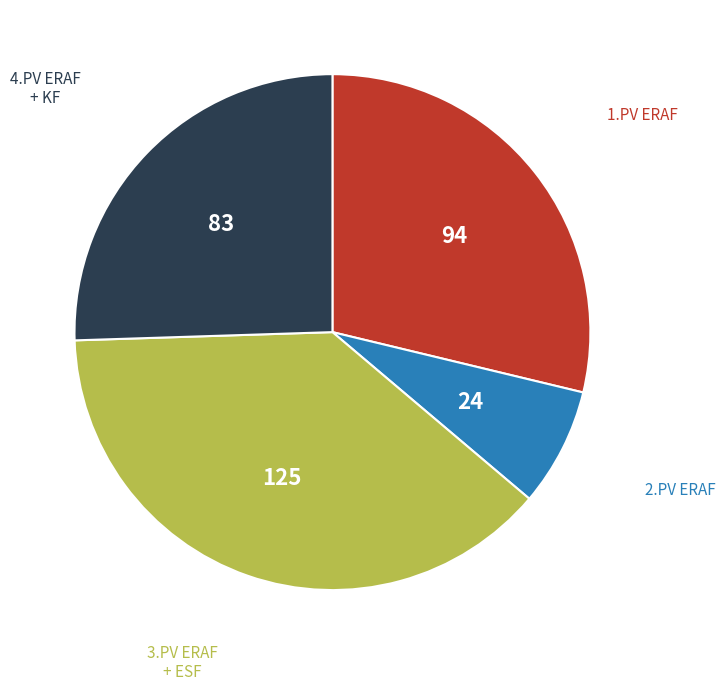

Does any single category account for the majority?

No